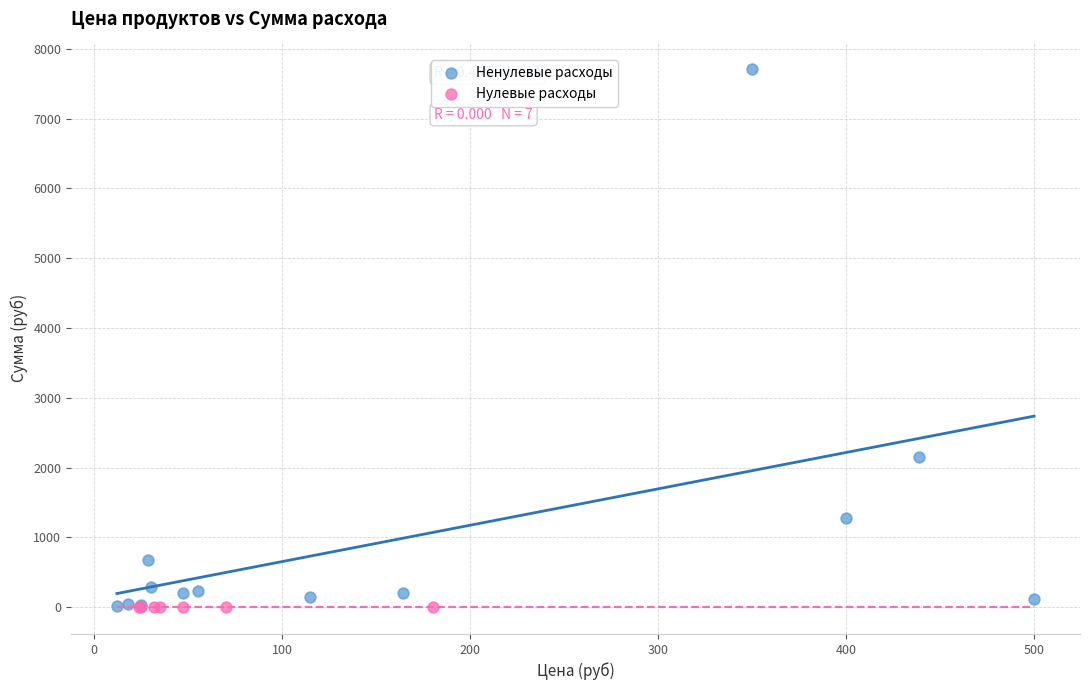

What are all the series names shown in the legend?

Ненулевые расходы, Нулевые расходы